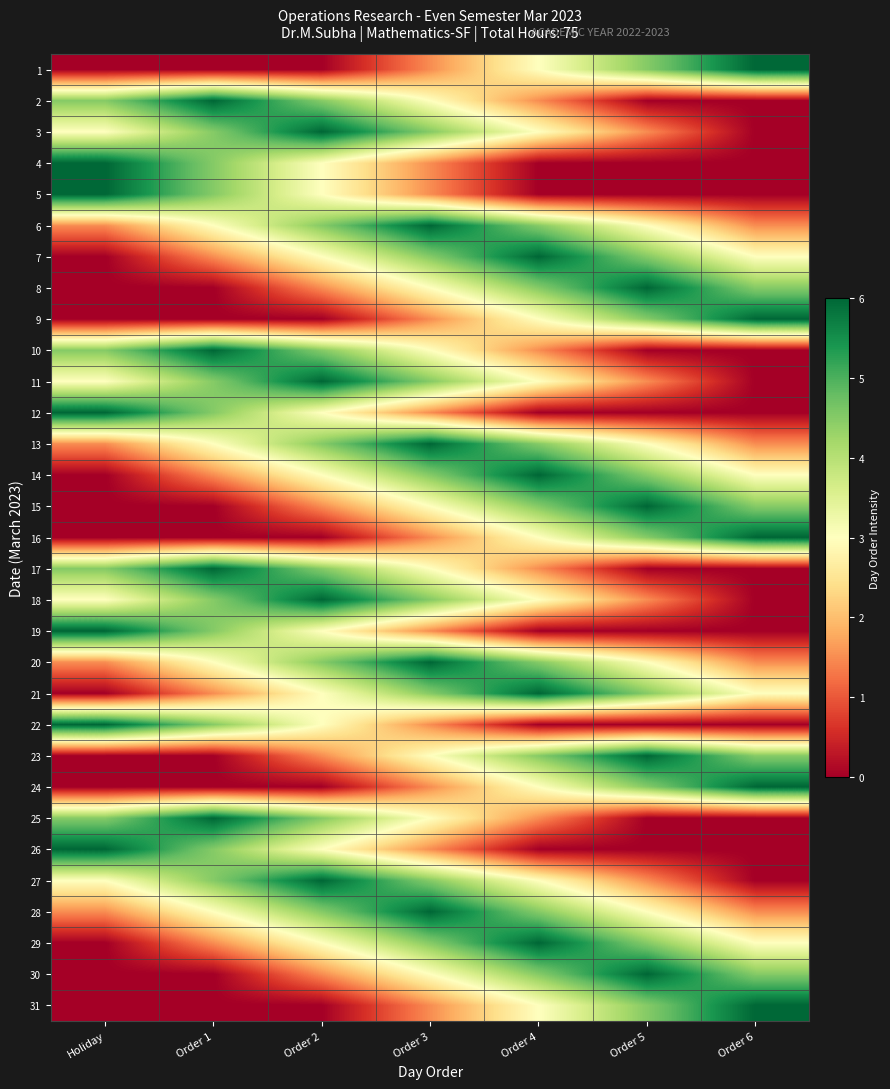

What is the spread (max minus min) of values at Order 2?

6.0